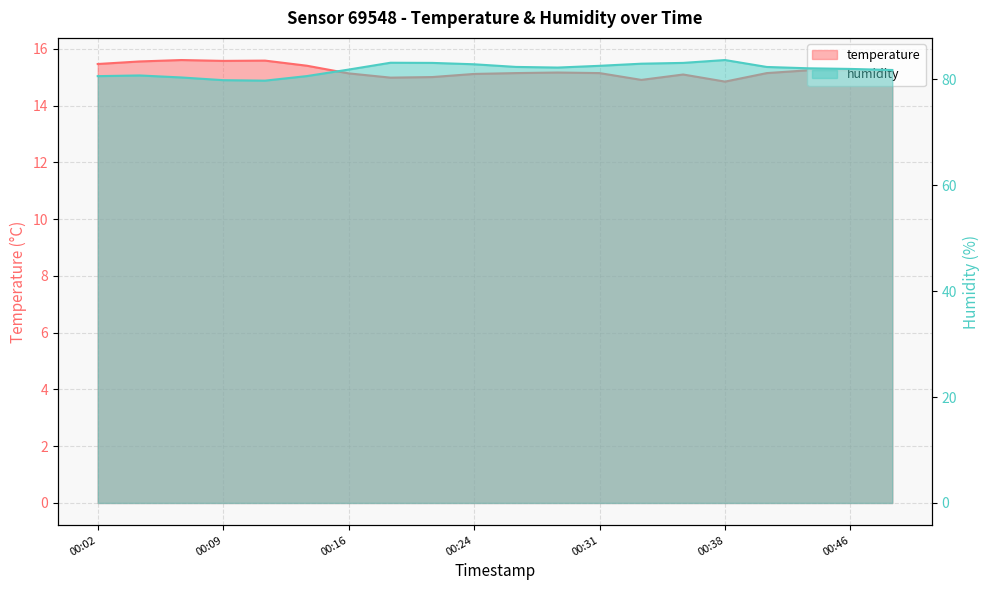

Rank the series at 00:19 from lowest to highest value.

temperature, humidity